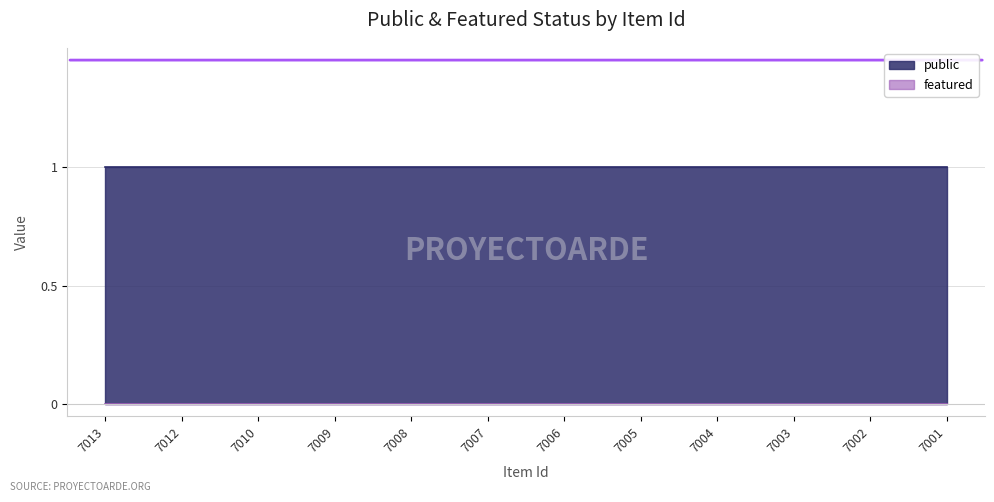

List the series in order of their peak value, highest first.

public, featured